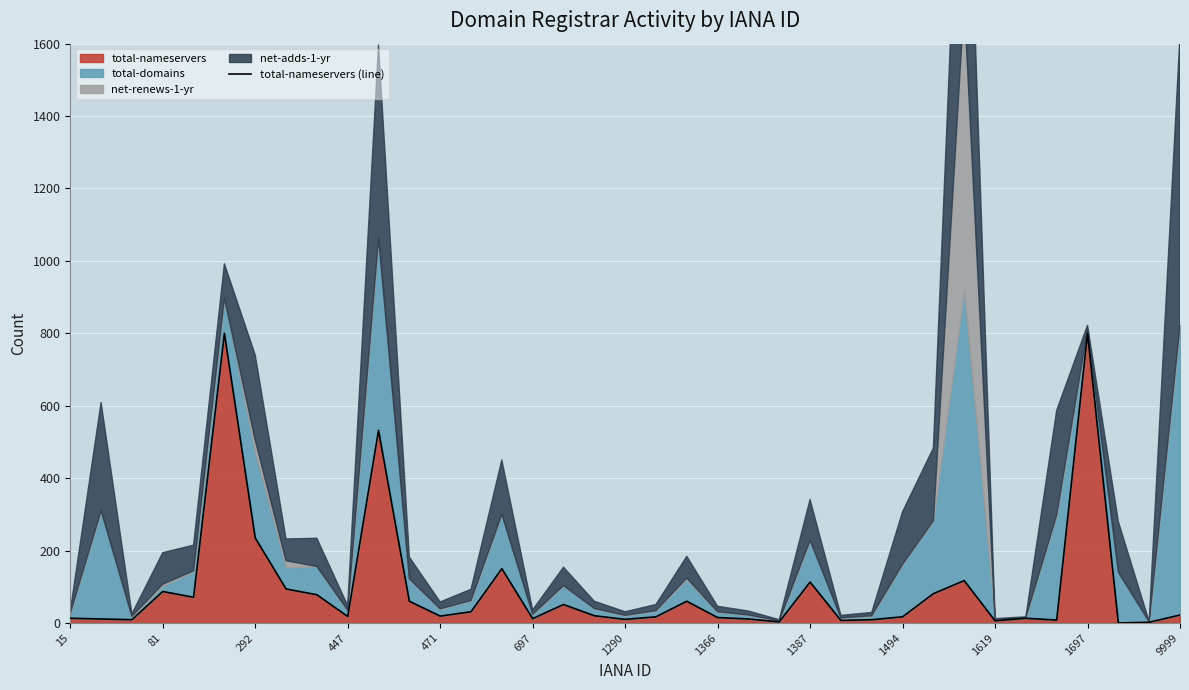

True or false: total-nameservers has a value of 15 at 1366.

True